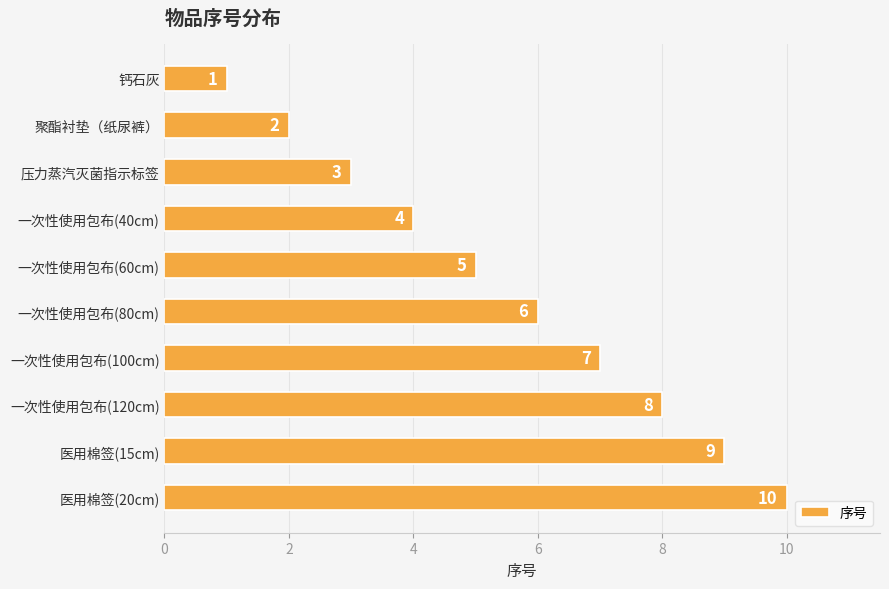

Where is the data nearest to the value 5?

一次性使用包布(60cm)